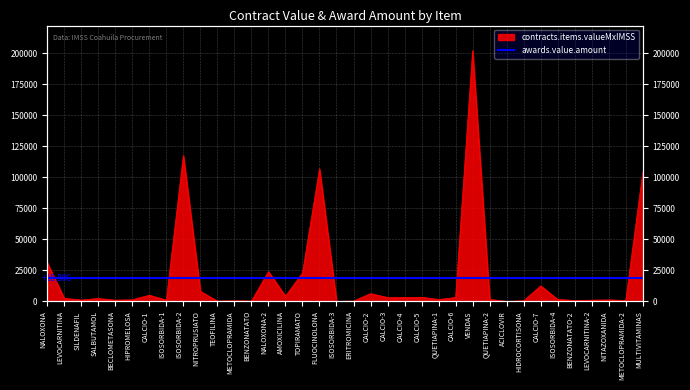

Where does the data first go above 2291?

NALOXONA